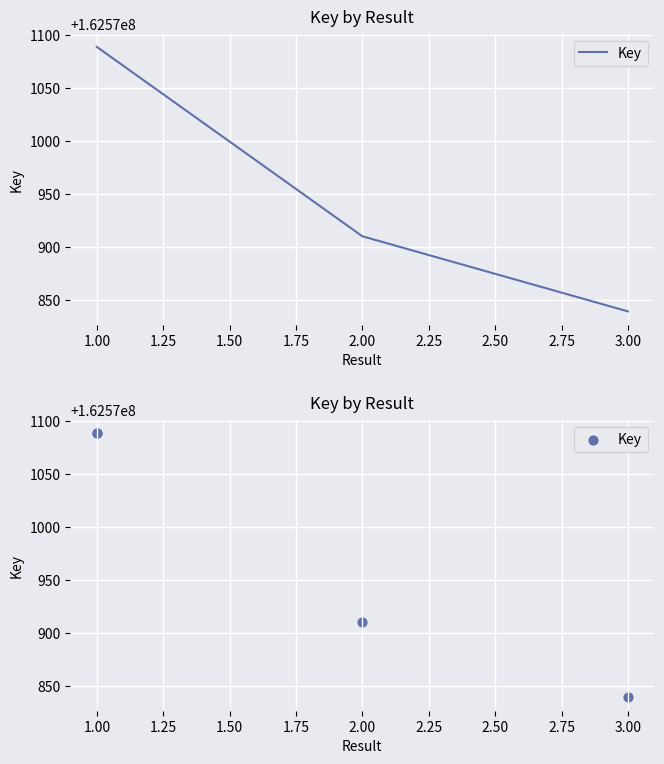

Approximately how many times larger is the value at 1.00 compared to 1.00?

1.0